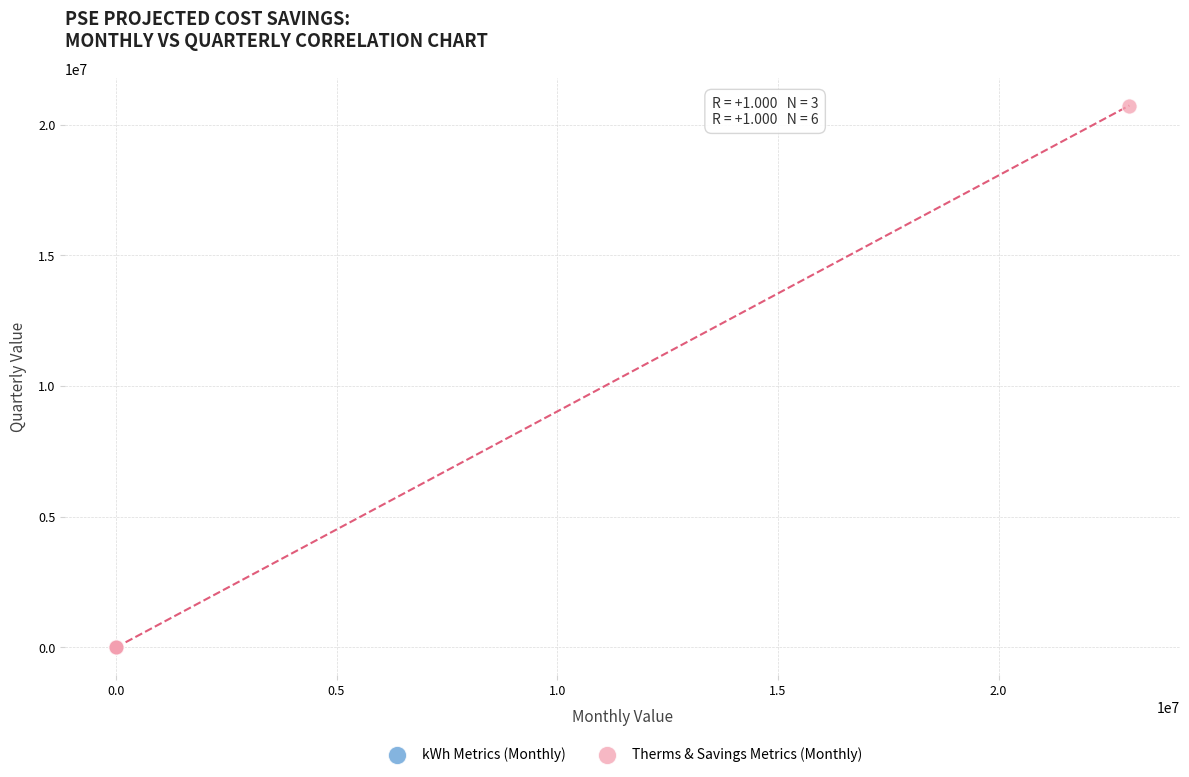

Which series contains the highest Y value?

Therms & Savings Metrics (Monthly)